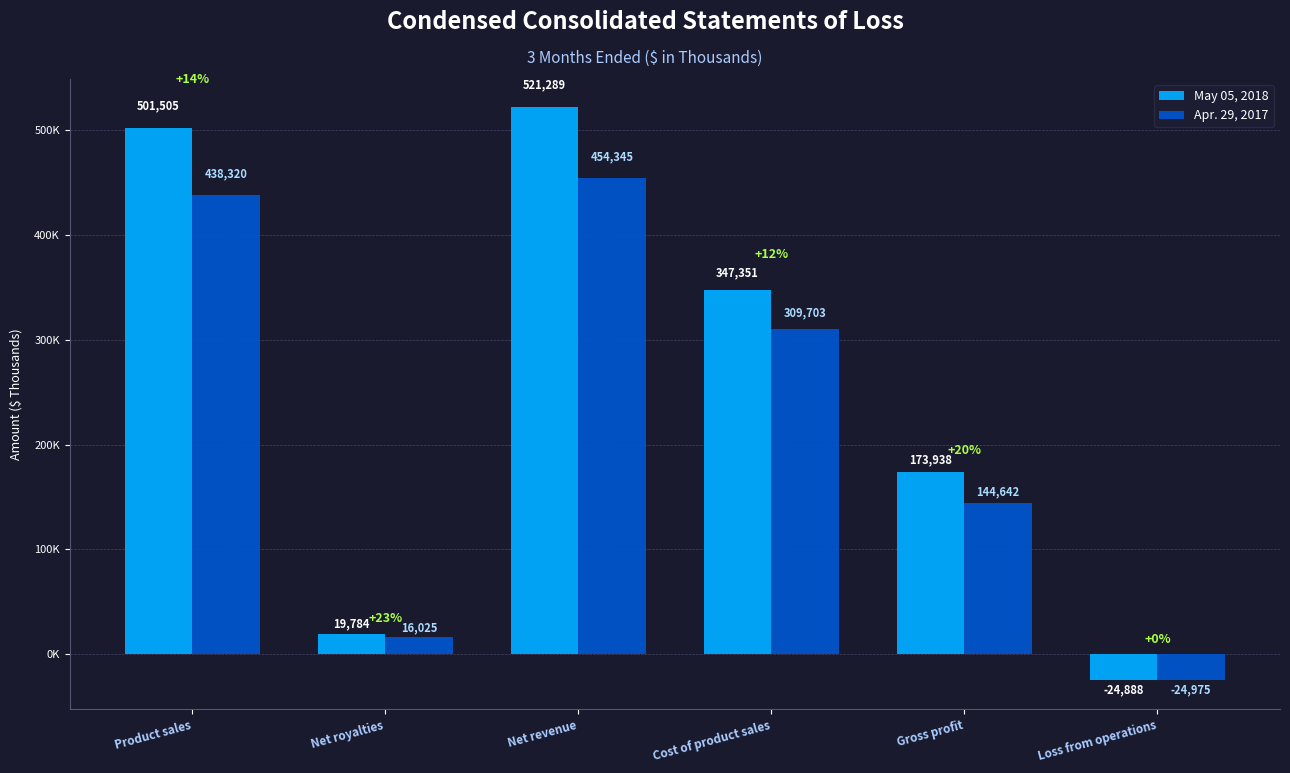

What is the difference between the May 05, 2018 values at Gross profit and Cost of product sales?

173413